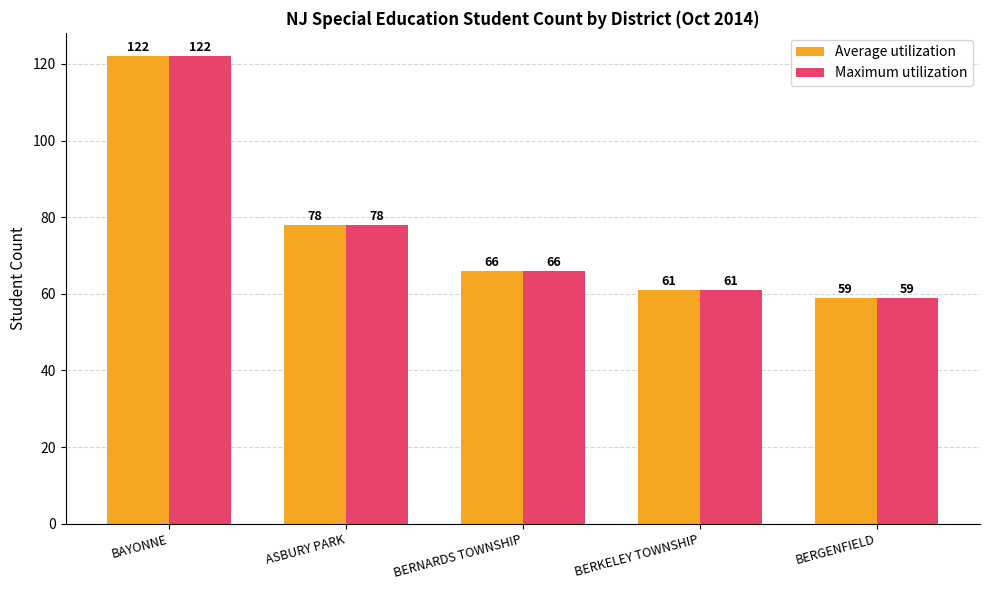

Reading left to right, transcribe all the data shown in this chart.

Average utilization: BAYONNE=122	ASBURY PARK=78	BERNARDS TOWNSHIP=66	BERKELEY TOWNSHIP=61	BERGENFIELD=59
Maximum utilization: BAYONNE=122	ASBURY PARK=78	BERNARDS TOWNSHIP=66	BERKELEY TOWNSHIP=61	BERGENFIELD=59